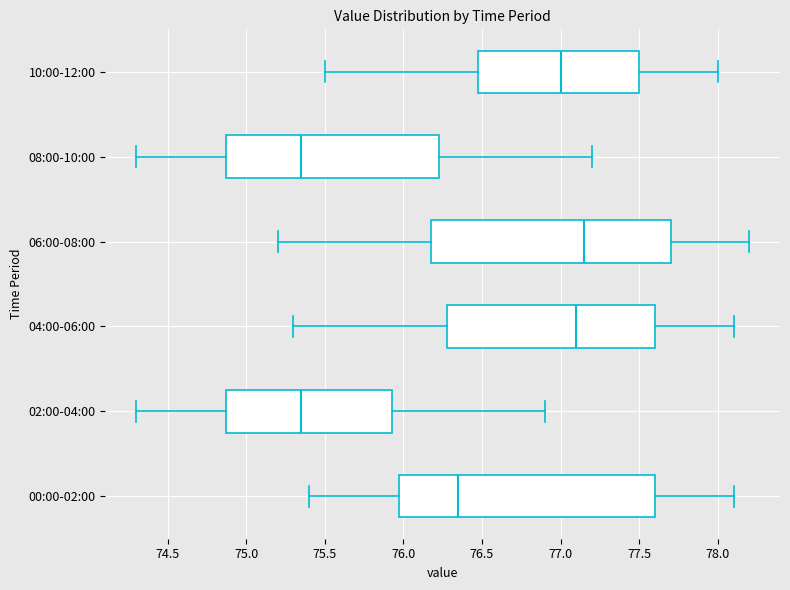

Reading bottom to top, read every box against the x-axis: the position of its median line, the range the box covers, and the ends of its whiskers. The values are not printed on the chart, so give them approximately, as read against the axis.

00:00-02:00: median 76.35, box 76.00 to 77.60, whiskers 75.40 to 78.10
02:00-04:00: median 75.35, box 74.90 to 75.95, whiskers 74.30 to 76.90
04:00-06:00: median 77.10, box 76.30 to 77.60, whiskers 75.30 to 78.10
06:00-08:00: median 77.15, box 76.20 to 77.70, whiskers 75.20 to 78.20
08:00-10:00: median 75.35, box 74.90 to 76.25, whiskers 74.30 to 77.20
10:00-12:00: median 77.00, box 76.50 to 77.50, whiskers 75.50 to 78.00